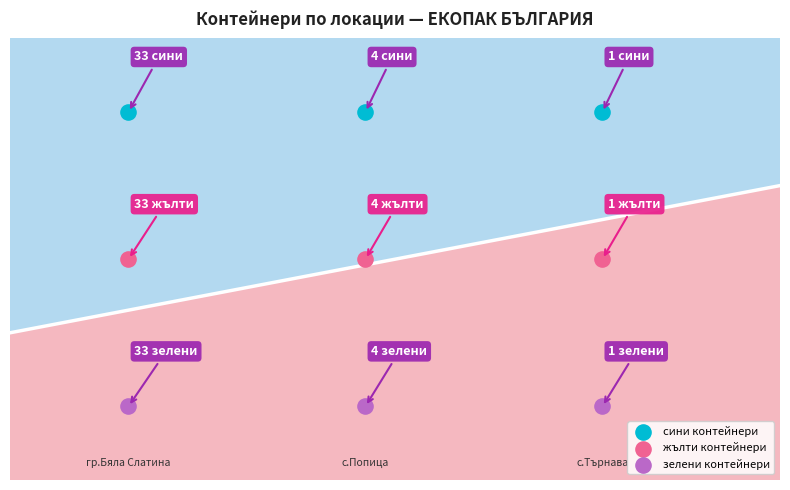

What are all the series names shown in the legend?

сини контейнери, жълти контейнери, зелени контейнери